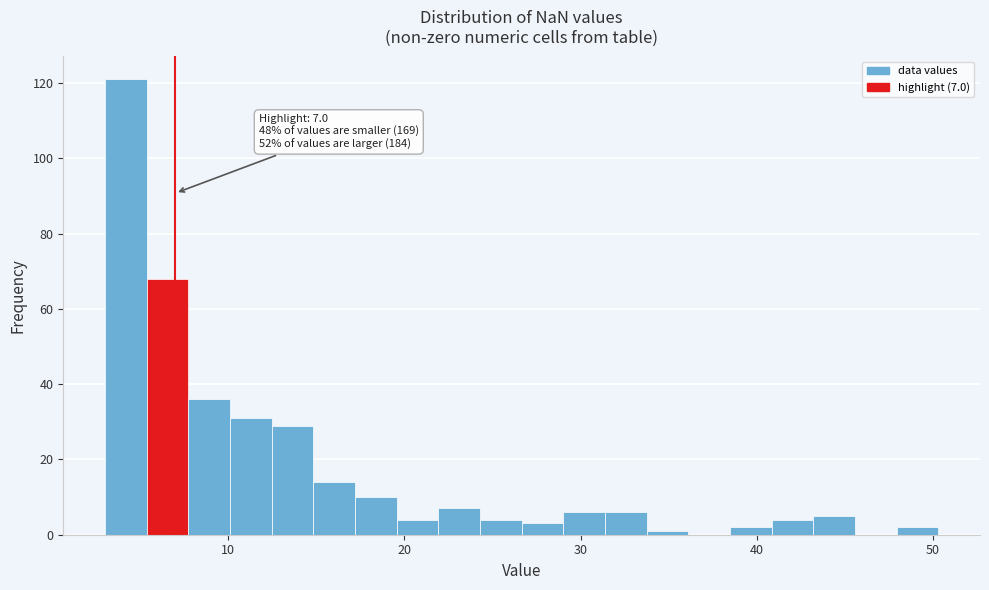

Around what value on the x-axis is the tallest bar? Give the approximate position of its centre, as read against the axis.

4